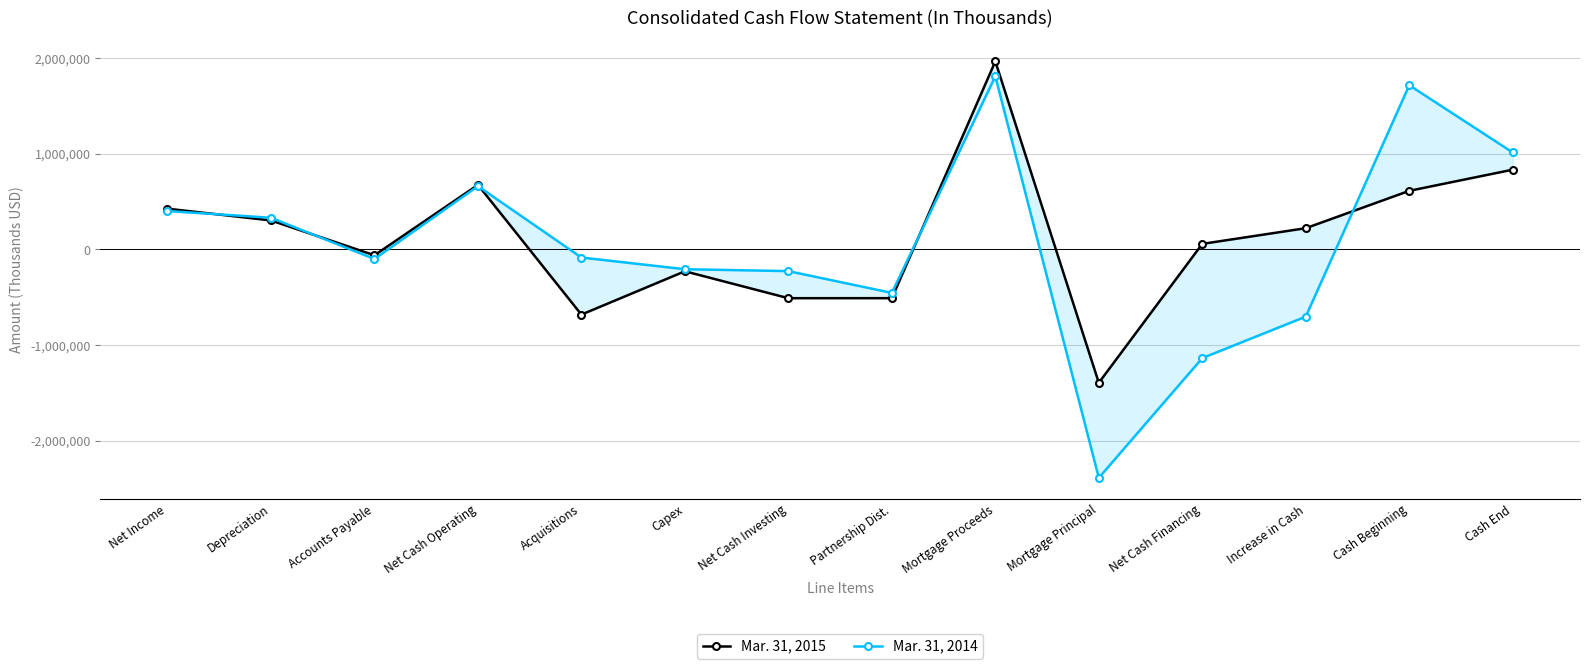

What value does the Mar. 31, 2015 series have at Acquisitions, to the nearest 10?

-682400